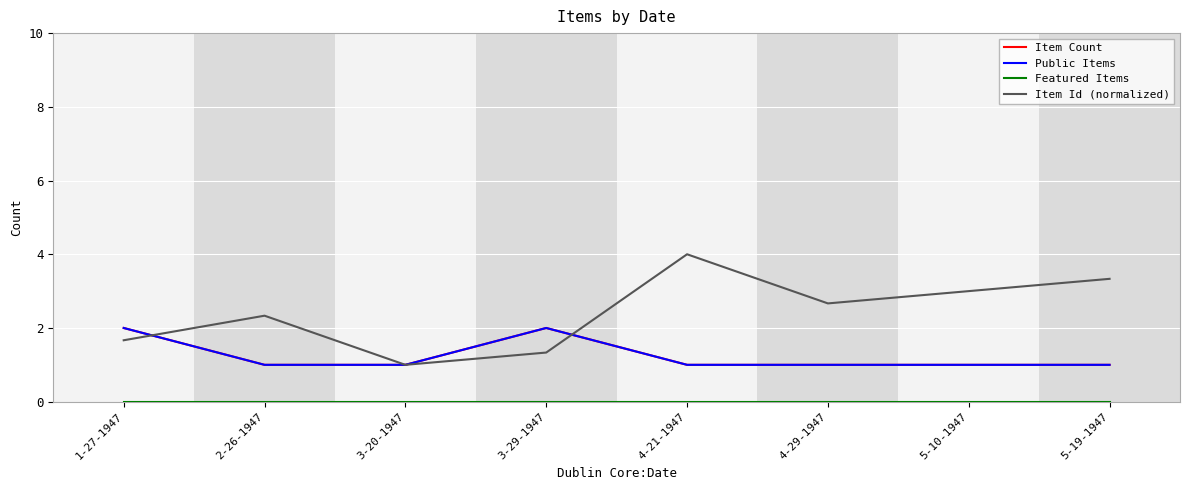

True or false: Item Count has more than 2 interior local peaks.

False